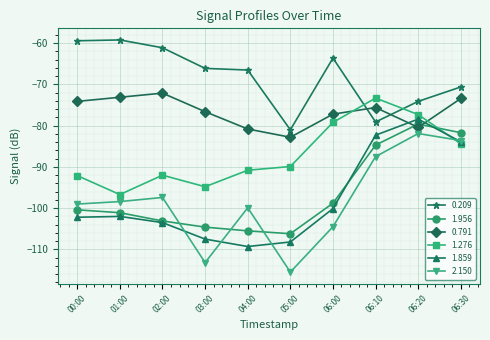

True or false: 0.791 has a value of -82.8 at 05:00.

True